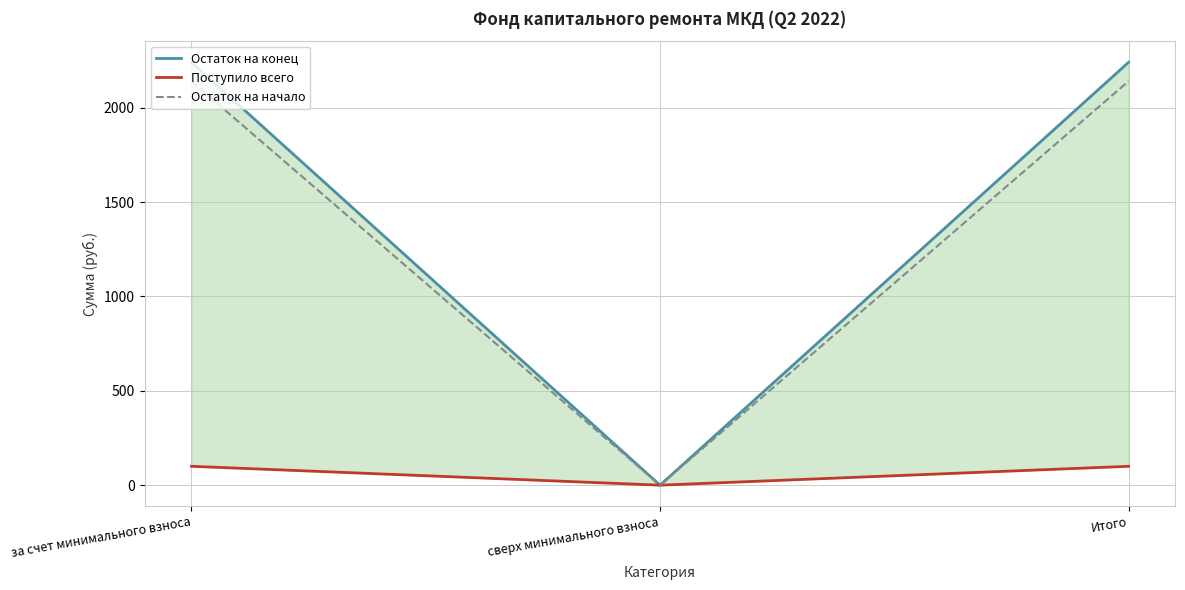

What is the value of the Остаток на начало point at the 1st from the left?

2140.3